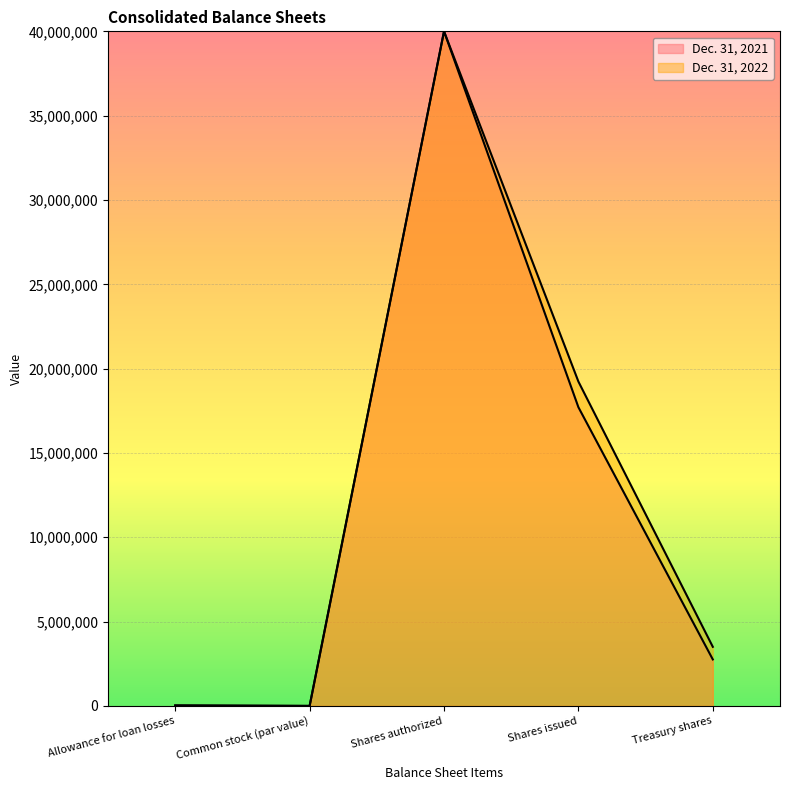

At which label is Dec. 31, 2021 closest to 20000000?

Shares issued